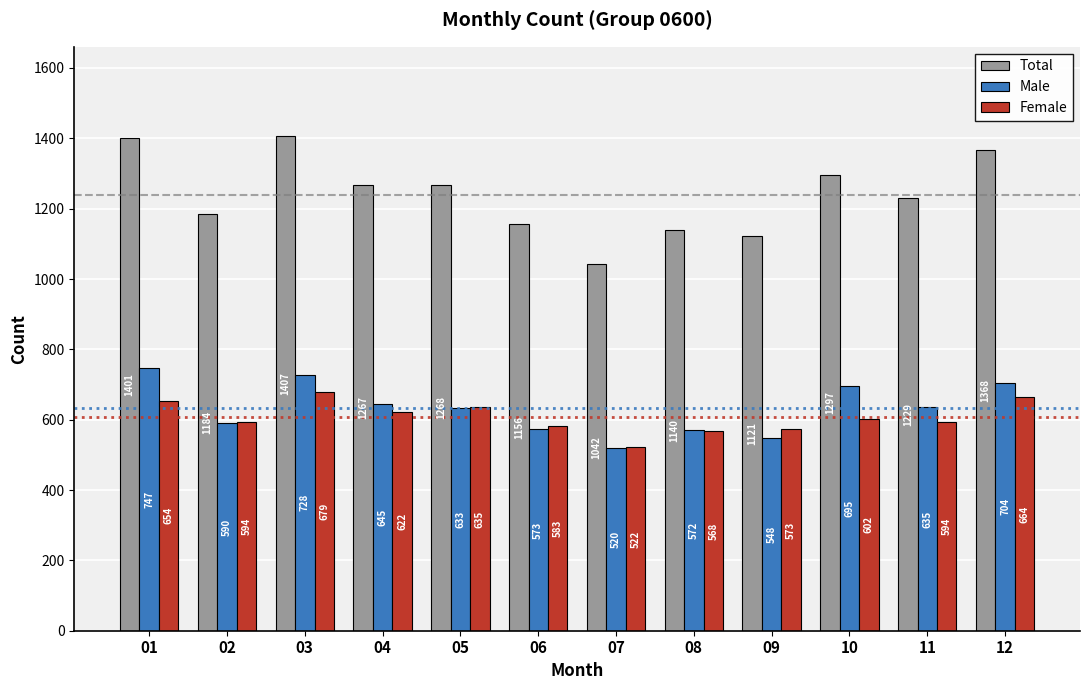

Where is Total nearest to the value 1224?

11